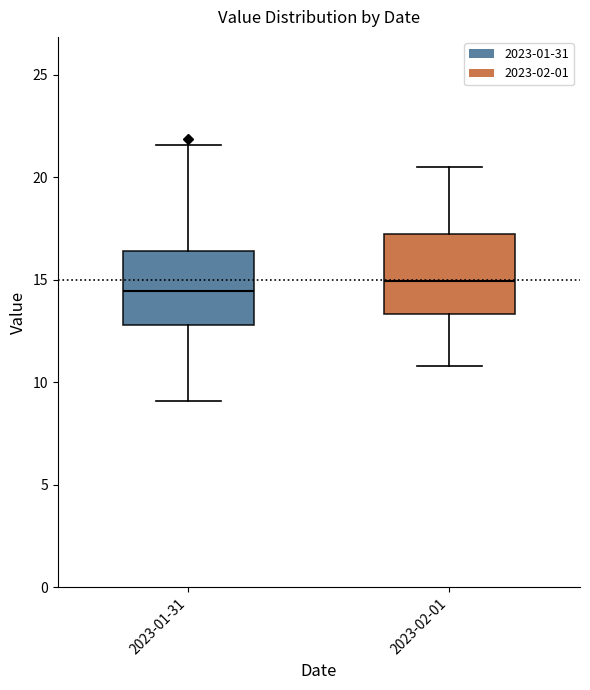

Reading left to right, read every box against the y-axis: the position of its median line, the range the box covers, and the ends of its whiskers. The values are not printed on the chart, so give them approximately, as read against the axis.

2023-01-31: median 14.5, box 13.0 to 16.5, whiskers 9.0 to 21.5
2023-02-01: median 15.0, box 13.5 to 17.0, whiskers 11.0 to 20.5